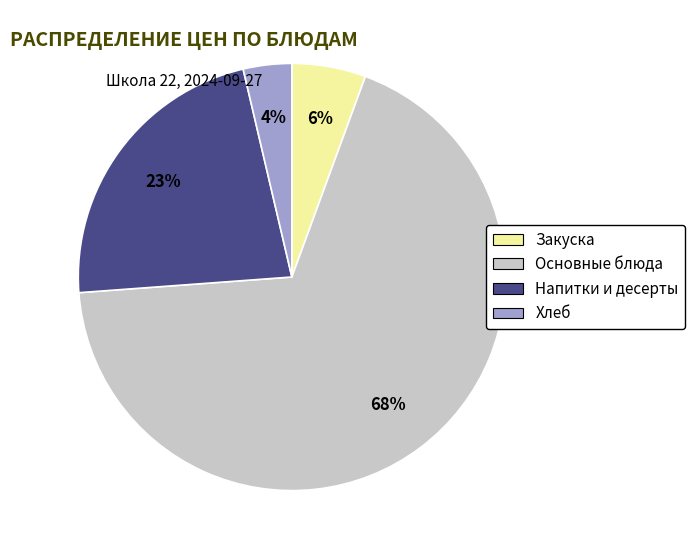

Is there any slice that represents more than half of the pie?

Yes